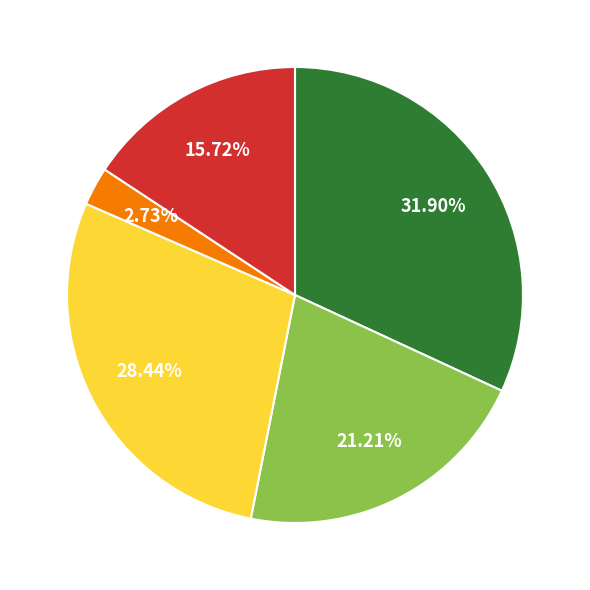

Is there a majority slice in this chart?

No